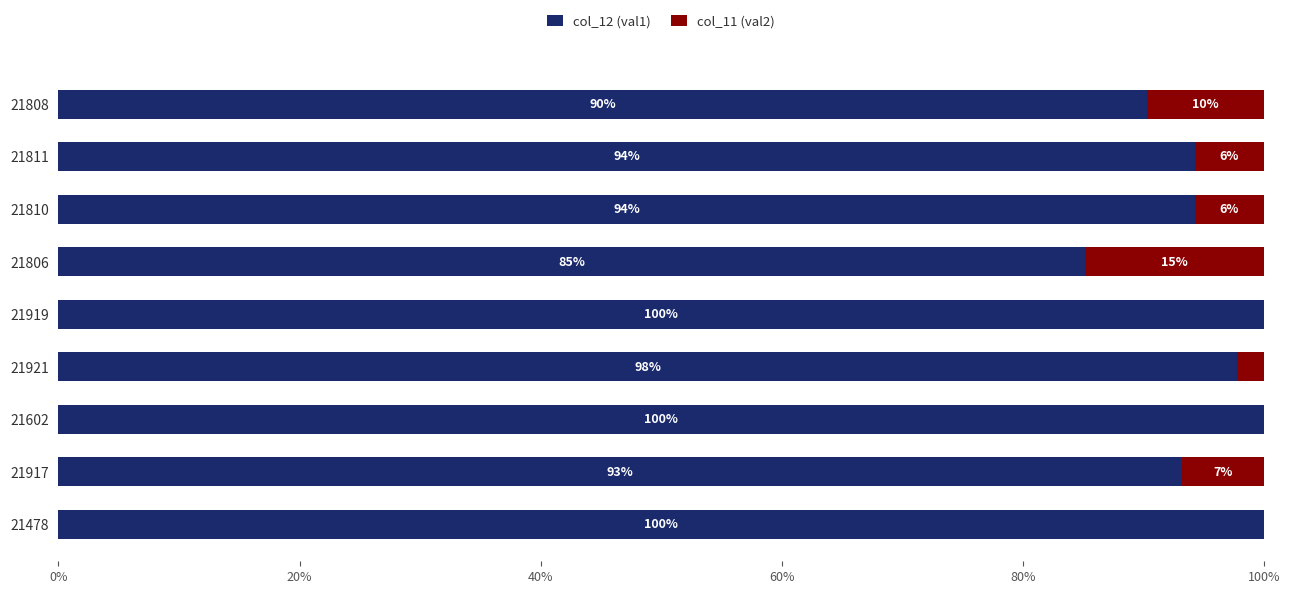

What is the approximate value of col_12 (val1) at 21478?

100.0